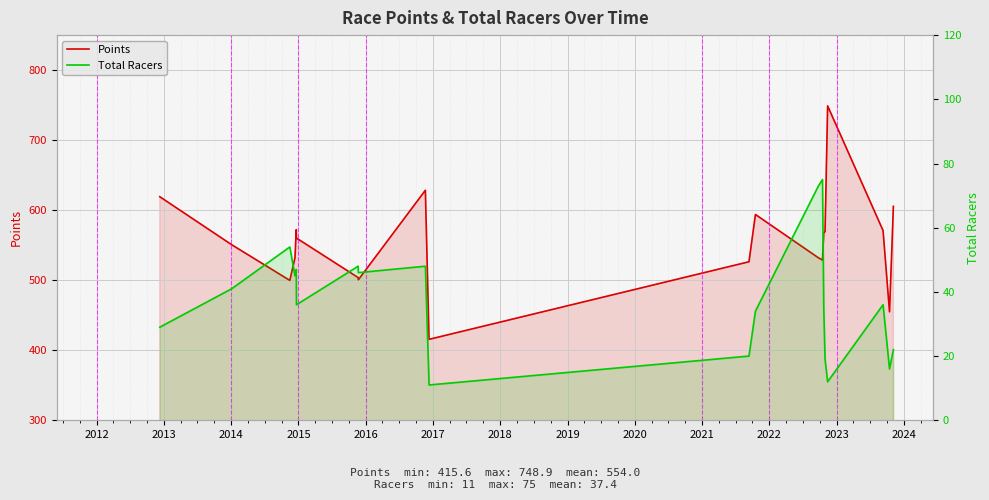

True or false: Points has a value of 121.8 at 15.

False